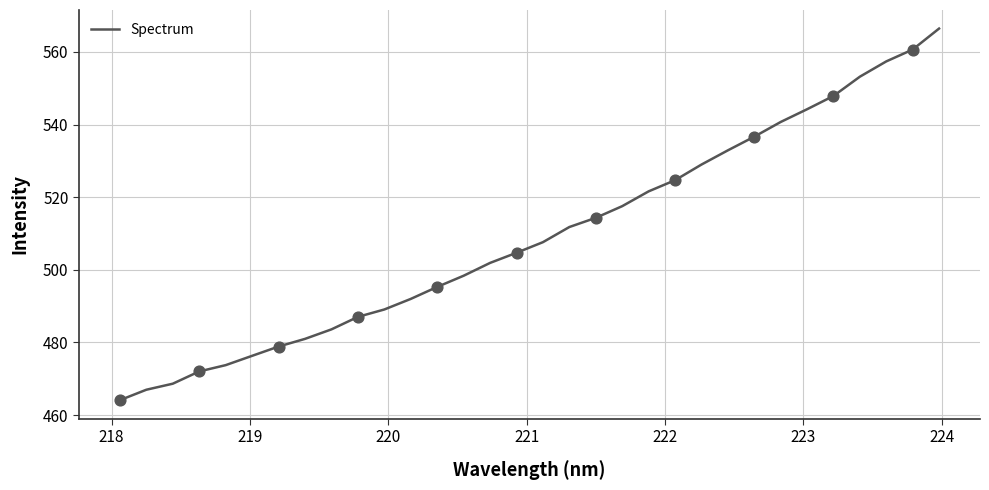

What is the difference between the maximum and minimum values?

102.3